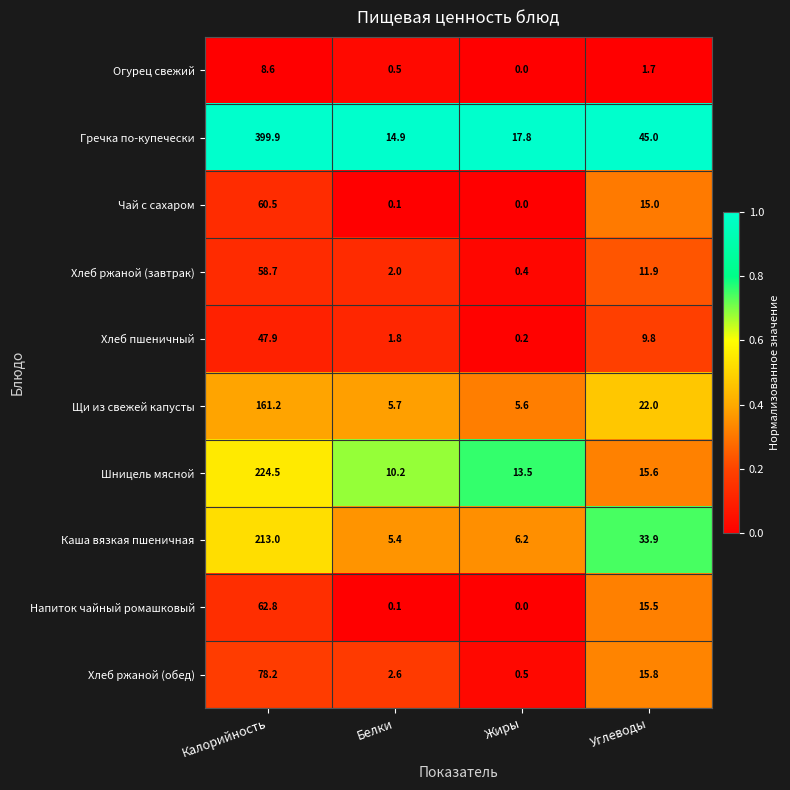

The Хлеб ржаной (завтрак) series shows 6.5 at Углеводы. True or false?

False